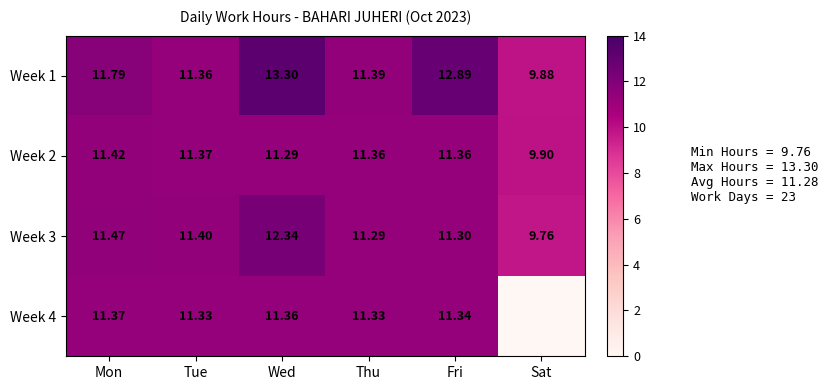

Which label corresponds to the smallest value in the chart?

Sat